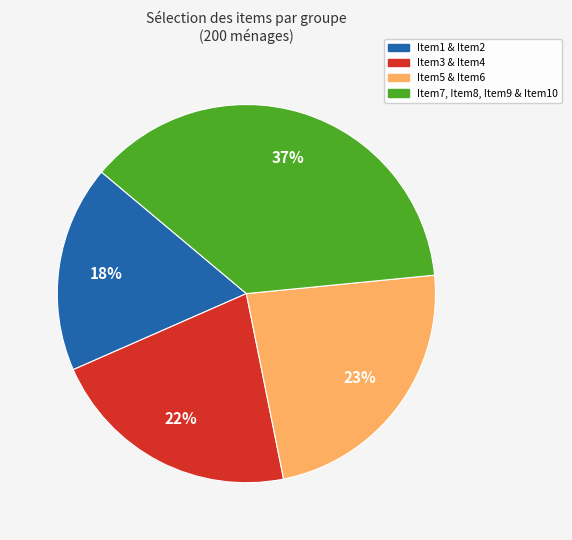

Does any single category account for the majority?

No